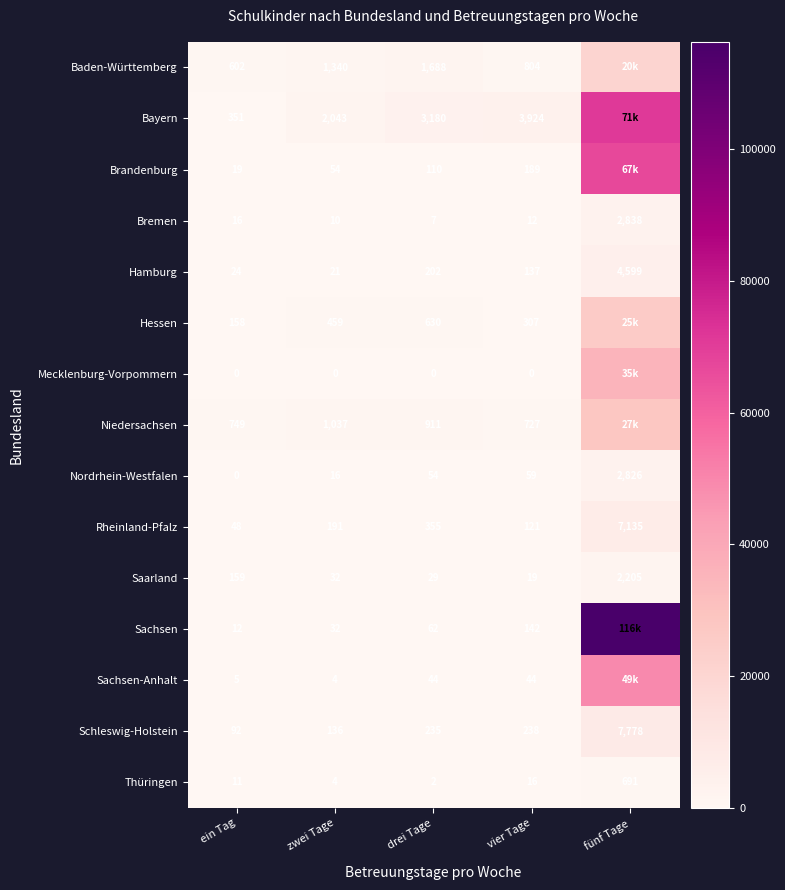

Rank the categories by Bremen value from lowest to highest.

drei Tage, zwei Tage, vier Tage, ein Tag, fünf Tage